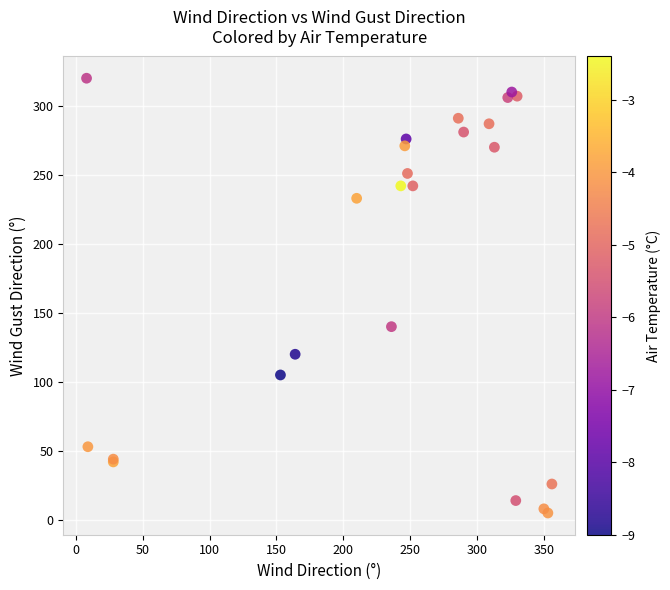

What Y value in the scatter plot is closest to 162?

140